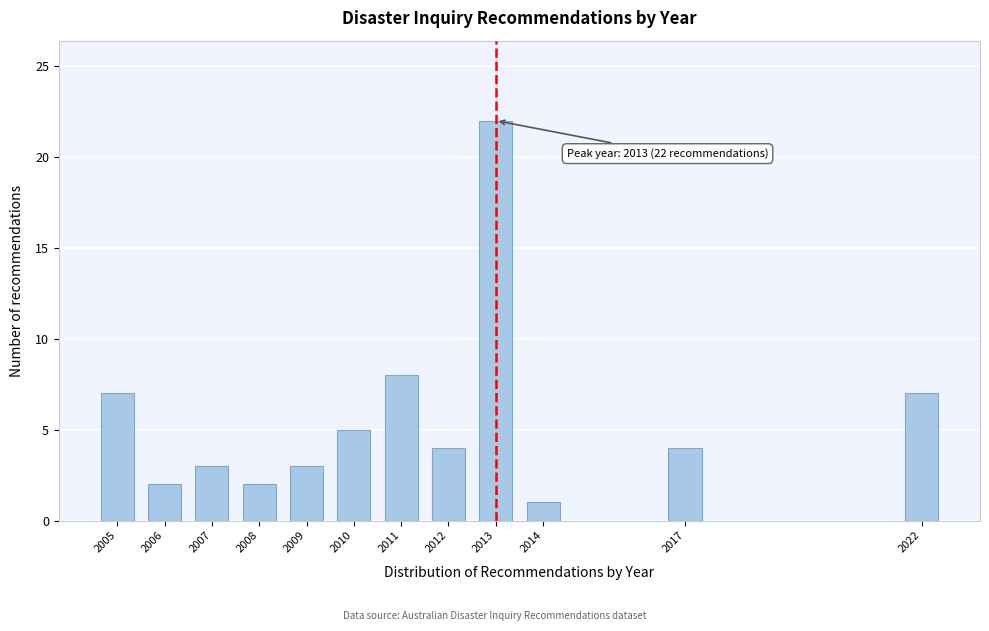

Reading left to right, what are all the values shown in this chart?

7	2	3	2	3	5	8	4	22	1	4	7